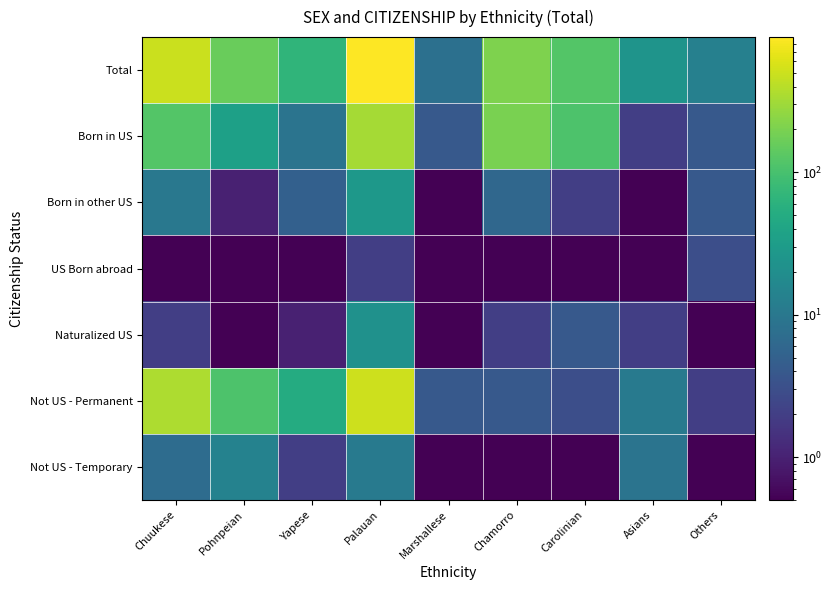

What is the total value across all series at Carolinian?

239.0